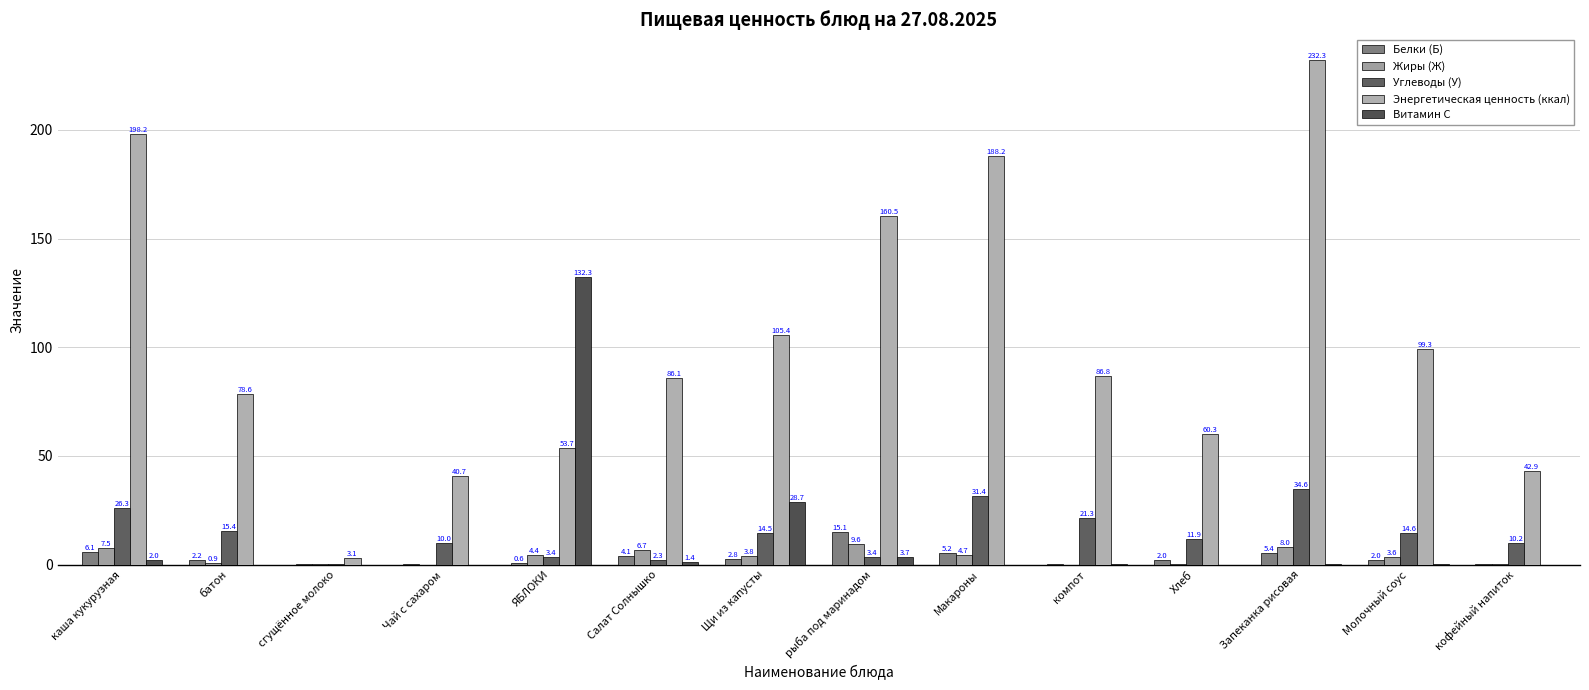

Read the Белки (Б) value at Молочный соус.

2.0